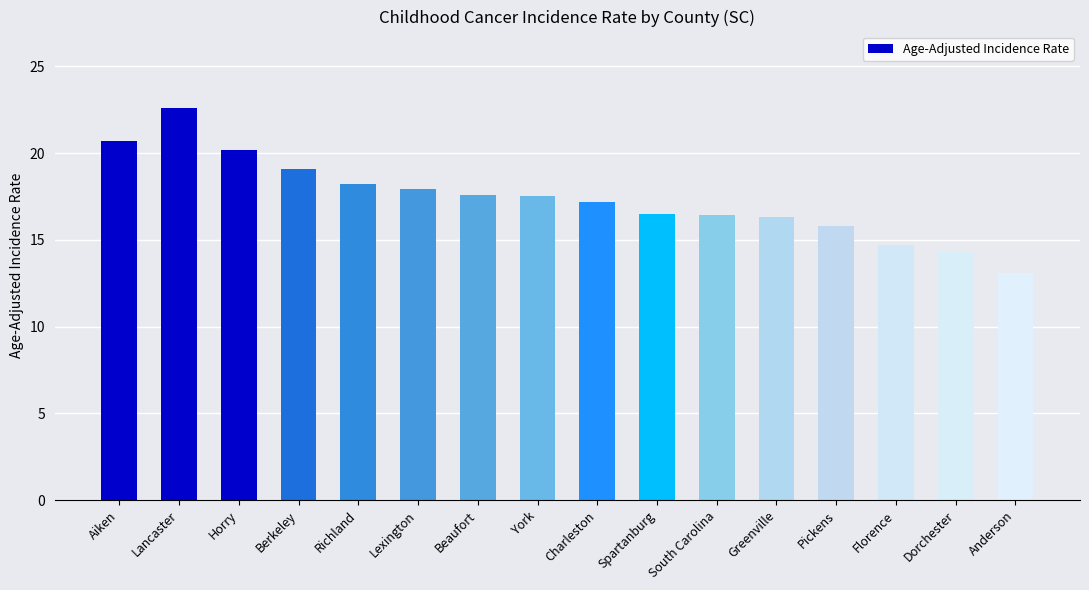

What position from the right is Horry?

14